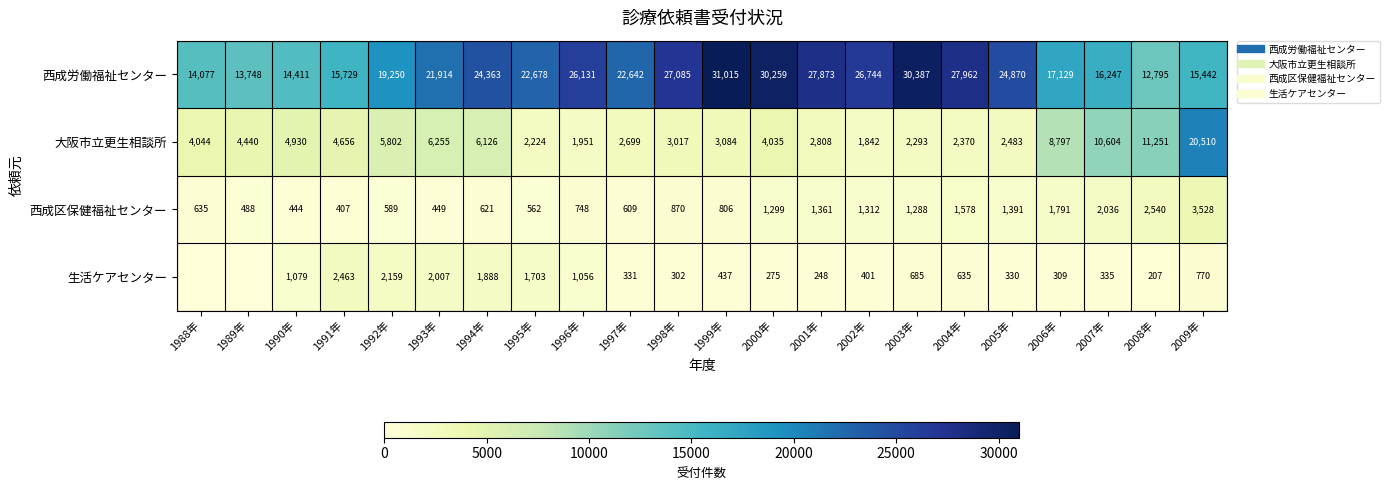

What is the approximate value of 大阪市立更生相談所 at 1995年, to the nearest 100?

2200